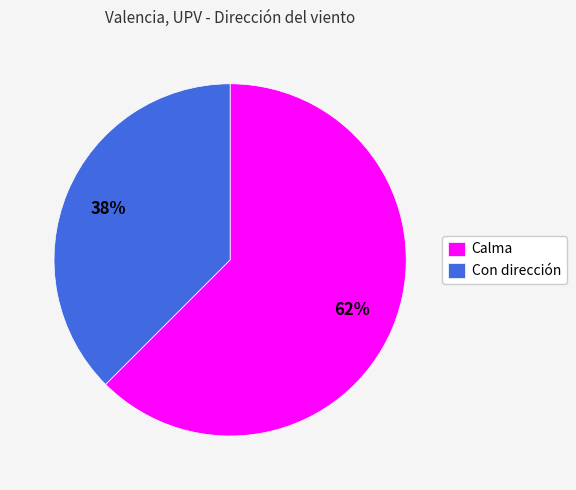

How many slices are in this pie chart?

2